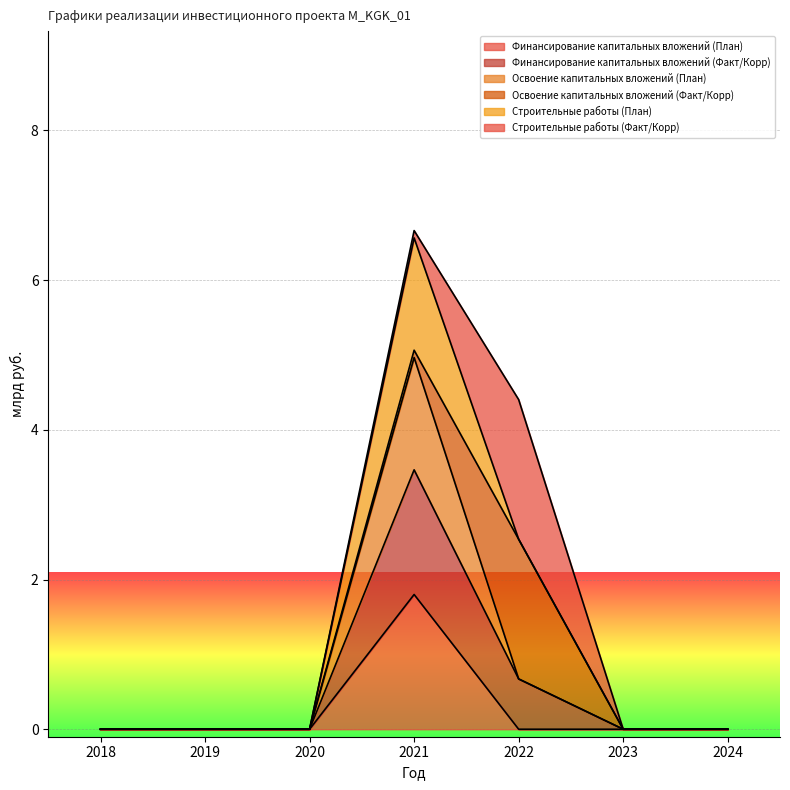

Does the chart display data point markers on the line(s)?

No